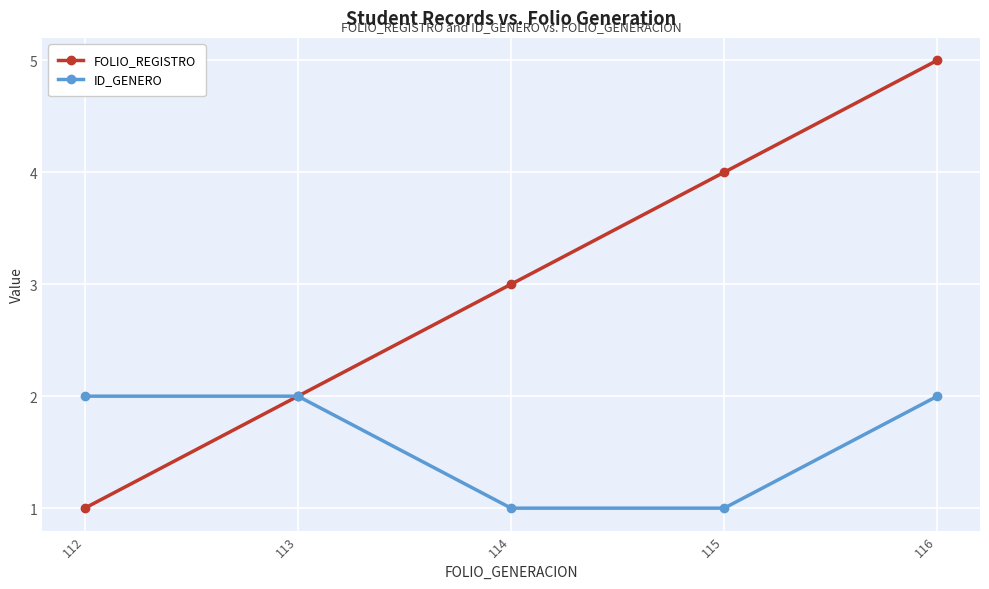

What is the total value across all series at 116?

7